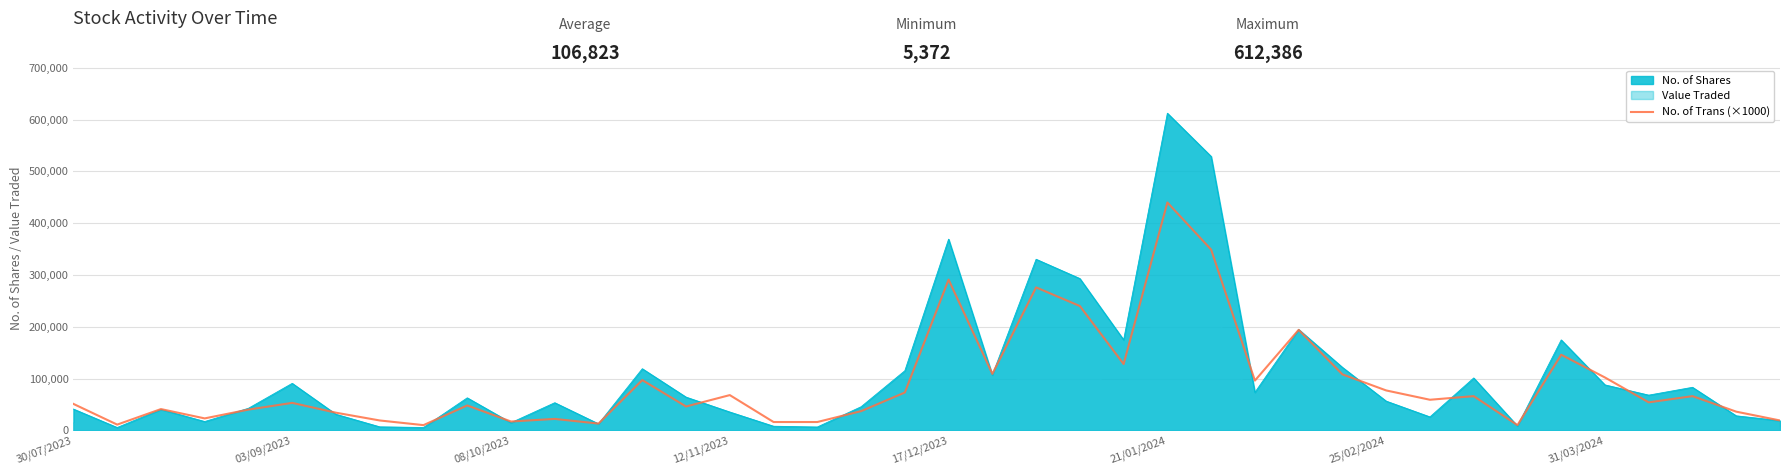

How many points are lower than both their immediate neighbors (excluding endpoints)?

12